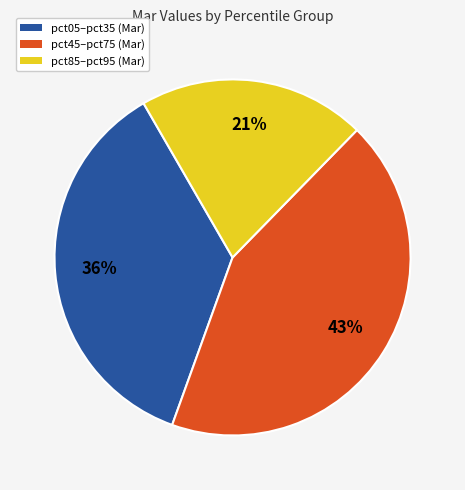

What is the ratio of the value at pct85–pct95 (Mar) to the value at pct05–pct35 (Mar)?

0.6